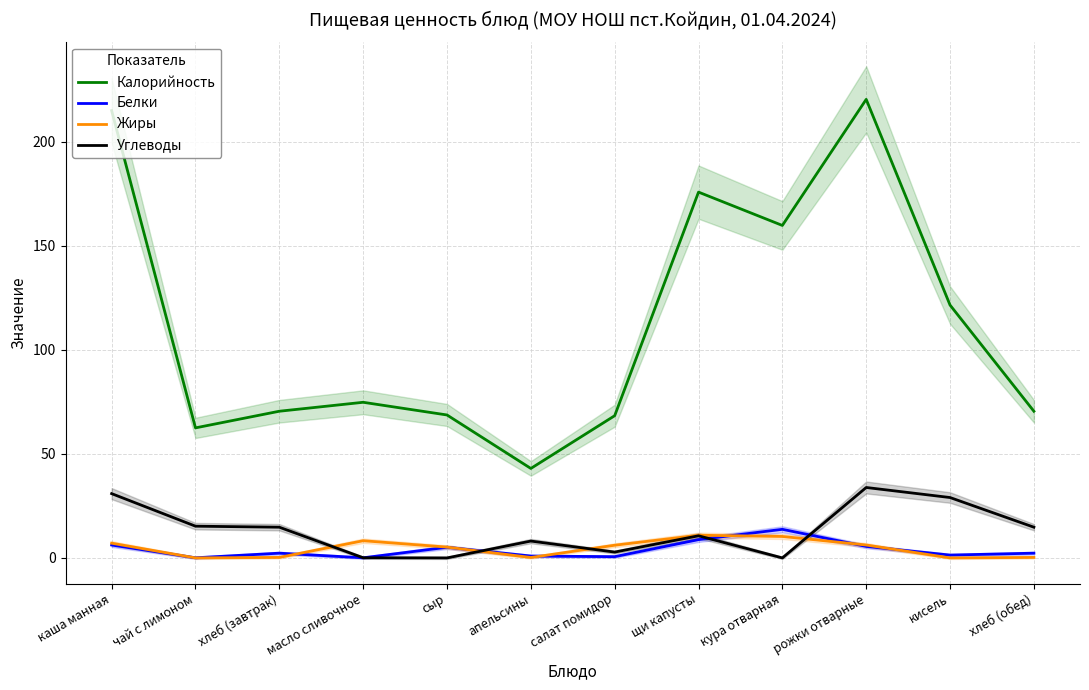

Which label corresponds to the smallest value in the chart?

кисель